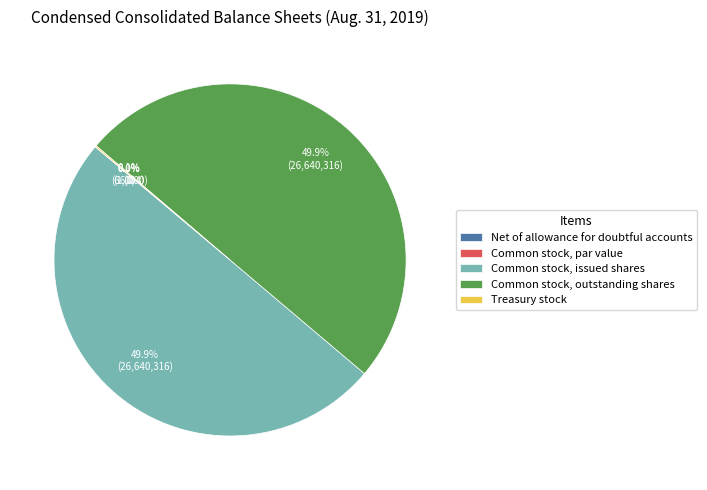

How much of the chart is everything except Common stock, issued shares?

50.1%